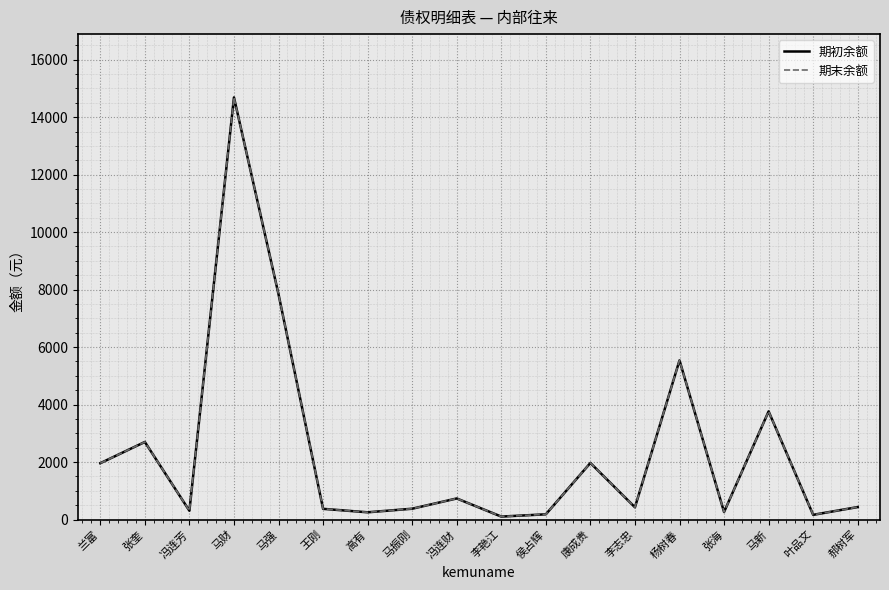

At which label does 期末余额 first exceed 435?

兰富